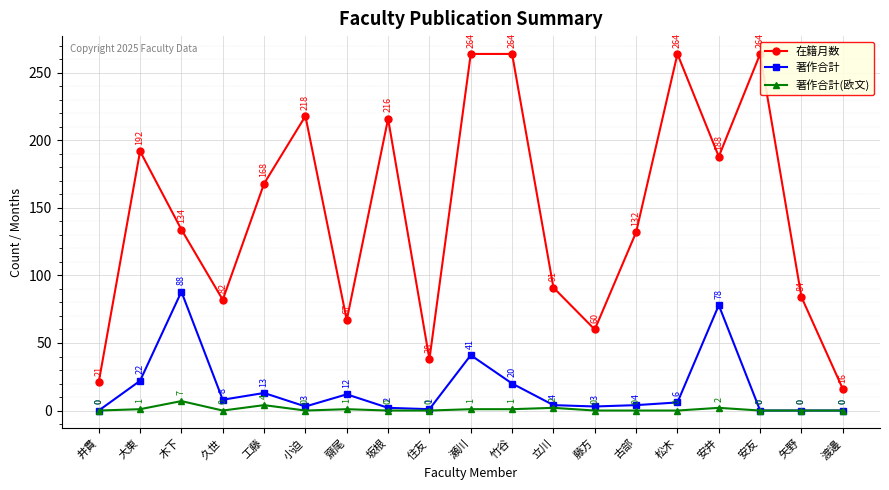

True or false: 在籍月数 has a value of 132 at 古部.

True